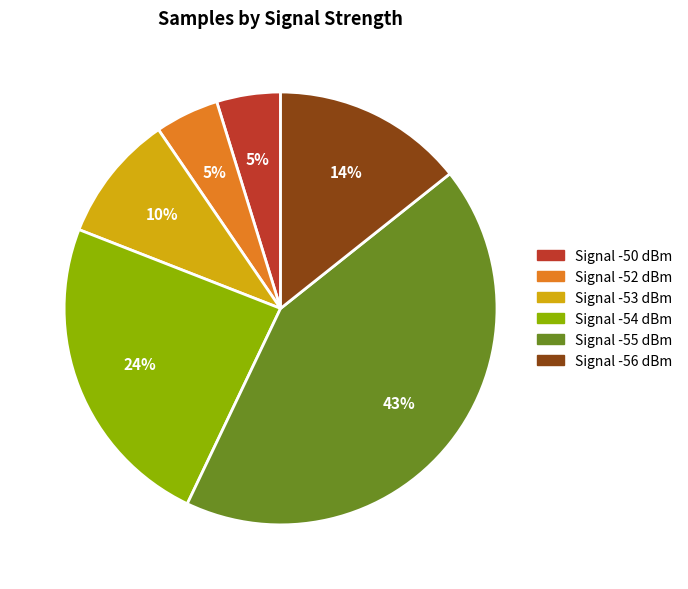

Which slice is the largest?

Signal -55 dBm